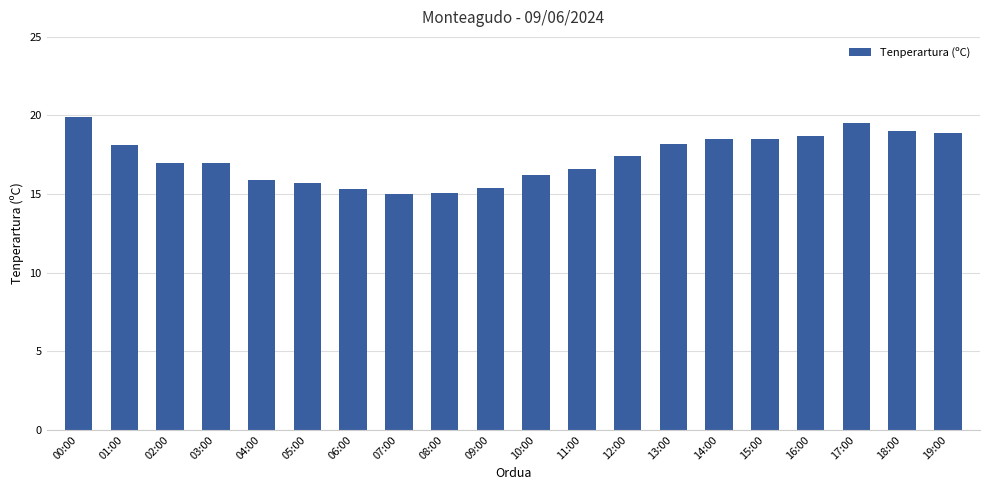

What is the smallest value displayed?

15.0